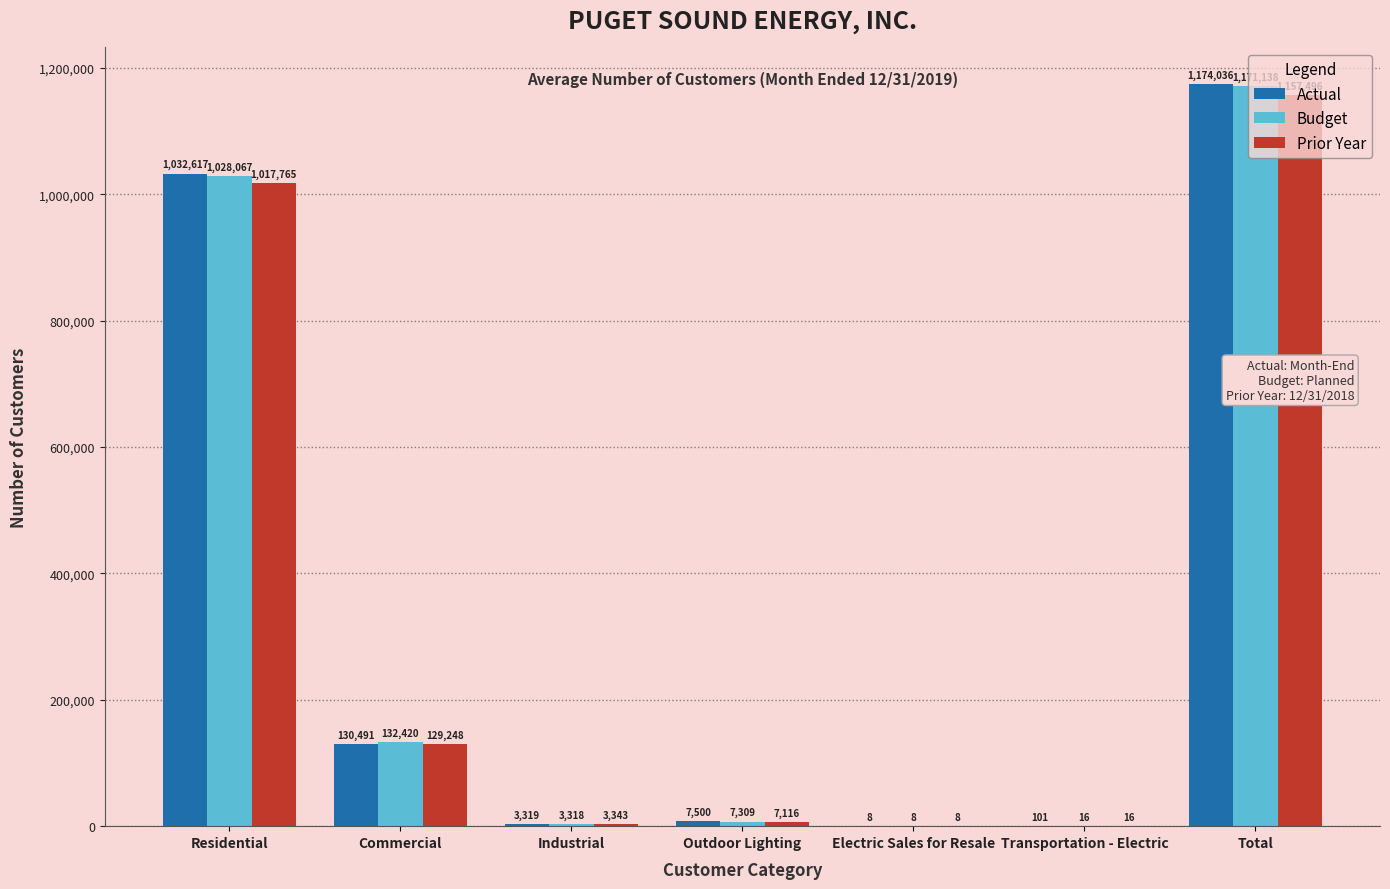

What is the total value across all series at Commercial?

392159